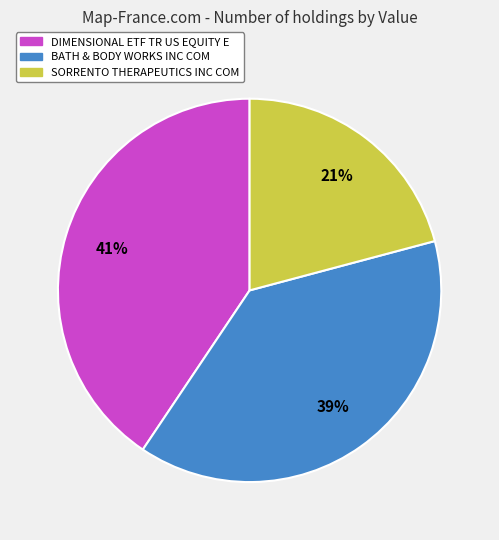

Which slice is the largest?

DIMENSIONAL ETF TR US EQUITY E